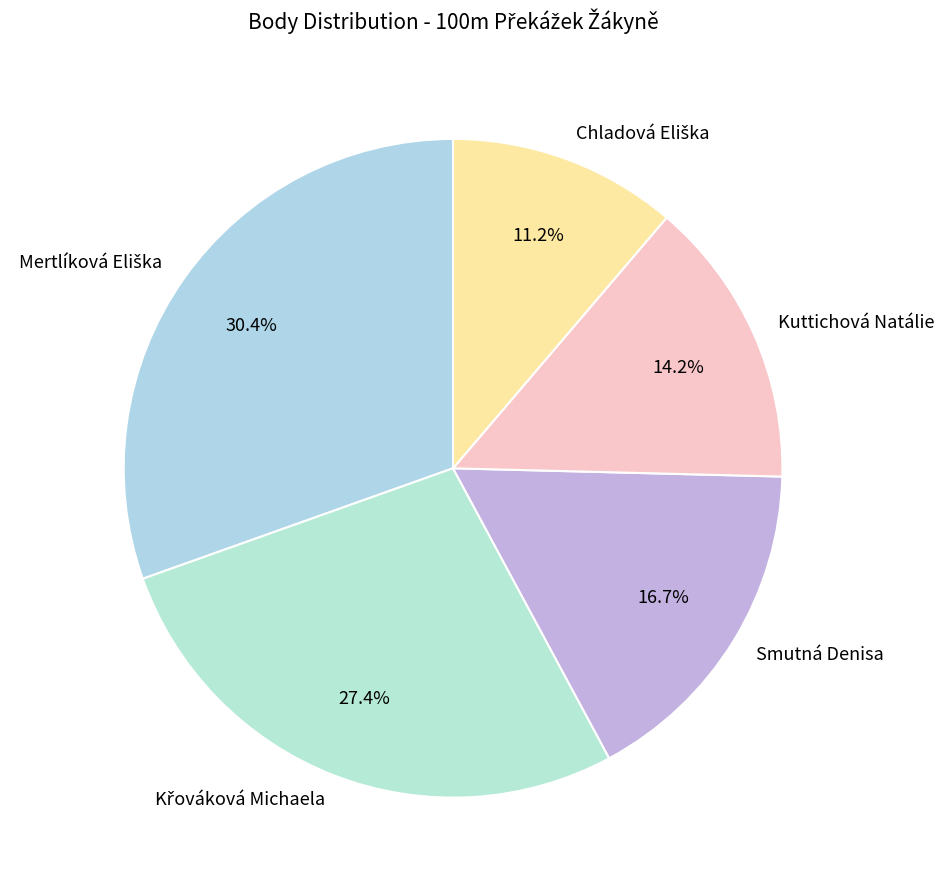

Is there any slice that represents more than half of the pie?

No